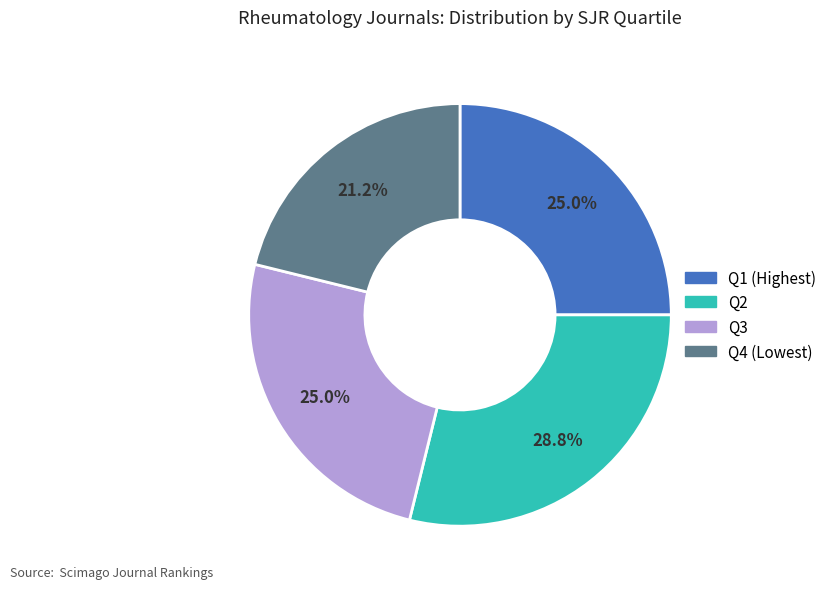

Which slice is the smallest?

Q4